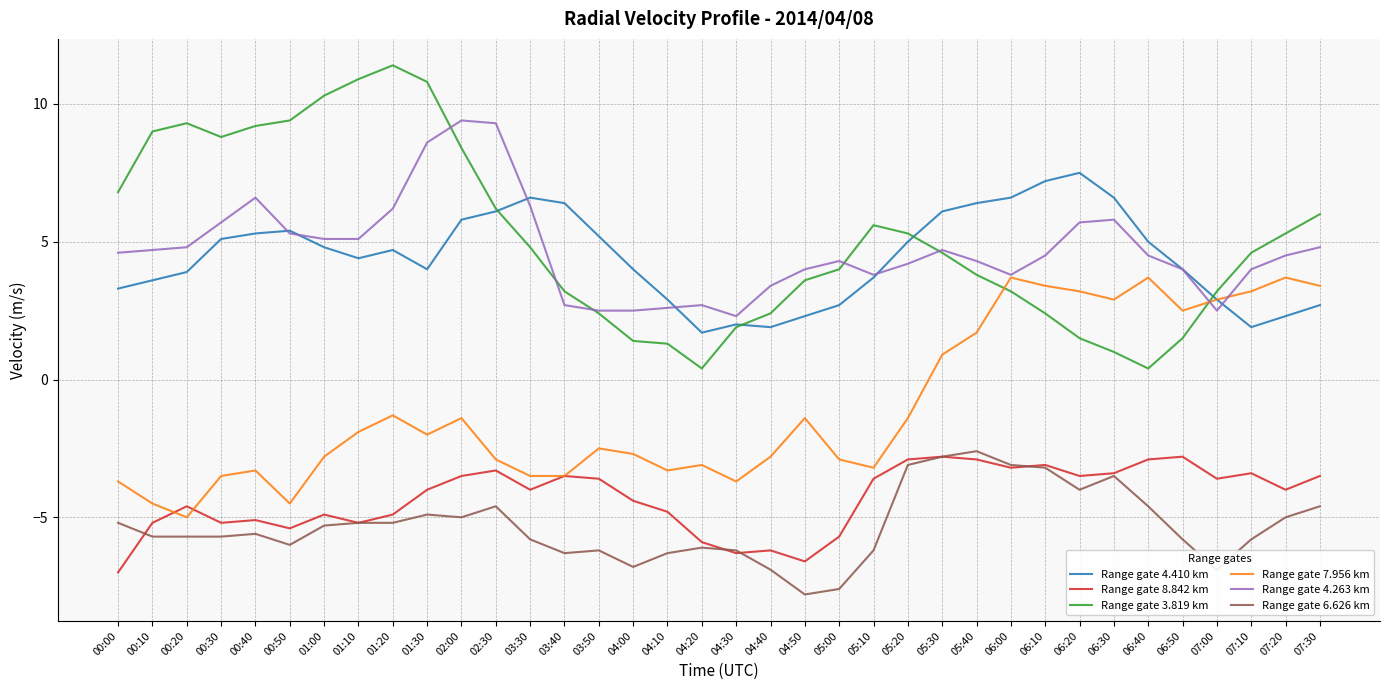

How many intersections are there between Range gate 3.819 km and Range gate 7.956 km?

2